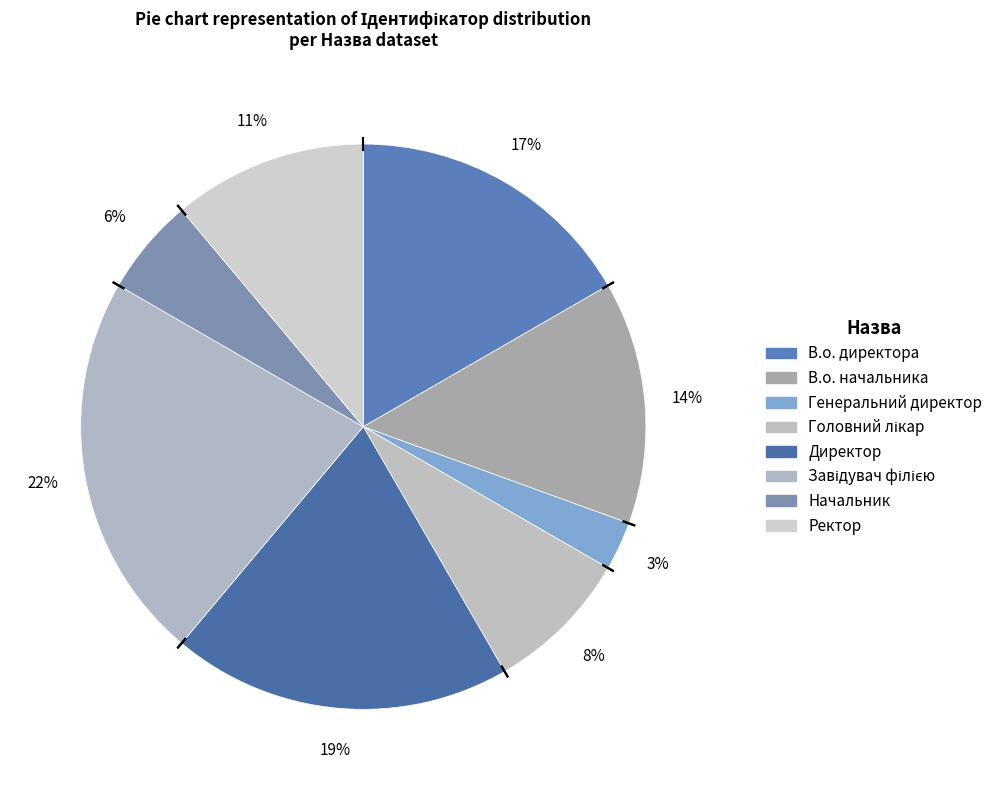

Which category has the biggest portion of the pie?

Завідувач філією